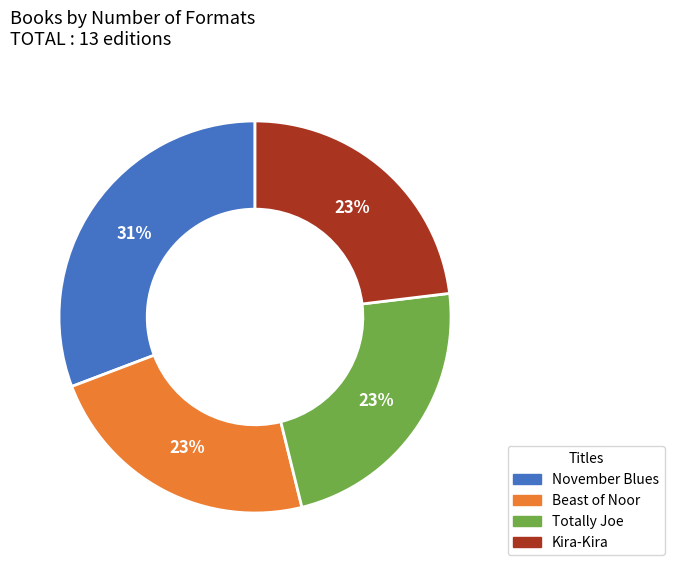

Which category has the biggest portion of the pie?

November Blues